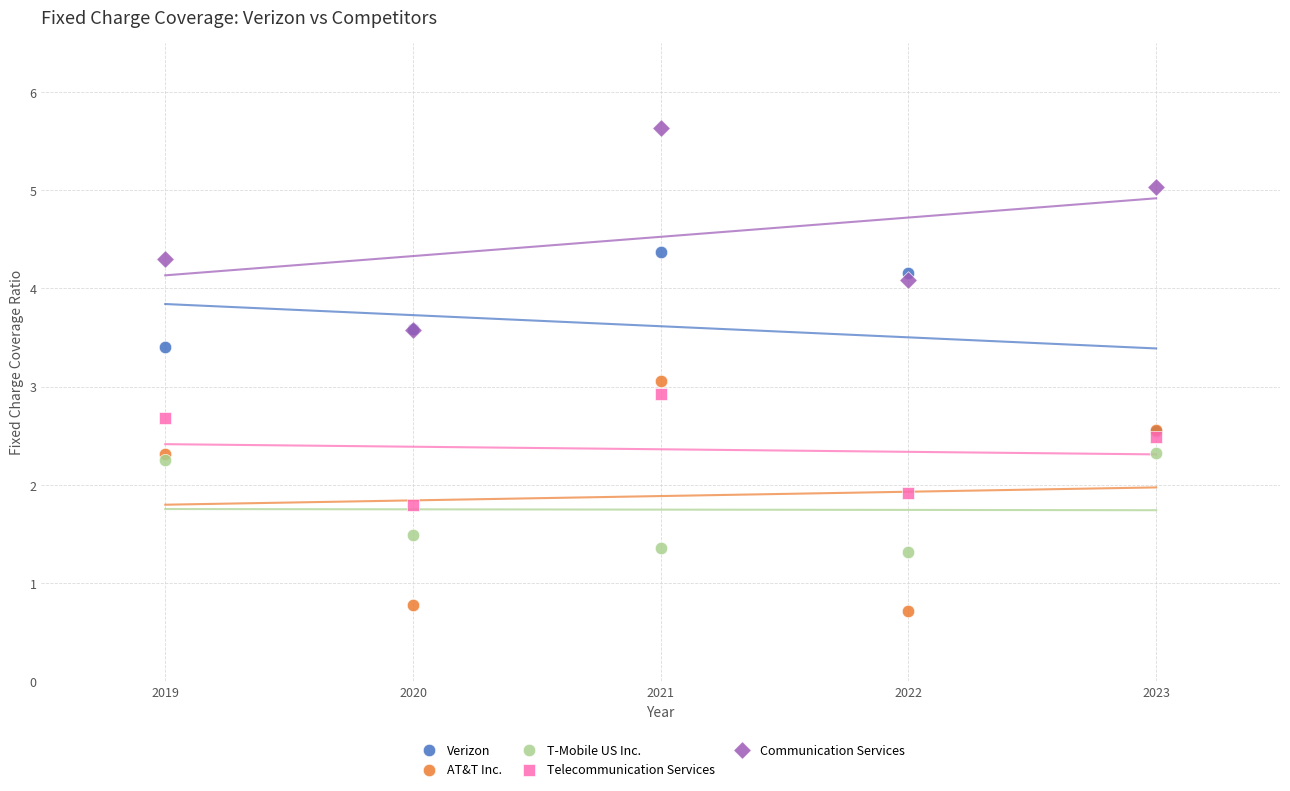

Which series reaches the minimum Y coordinate?

AT&T Inc.